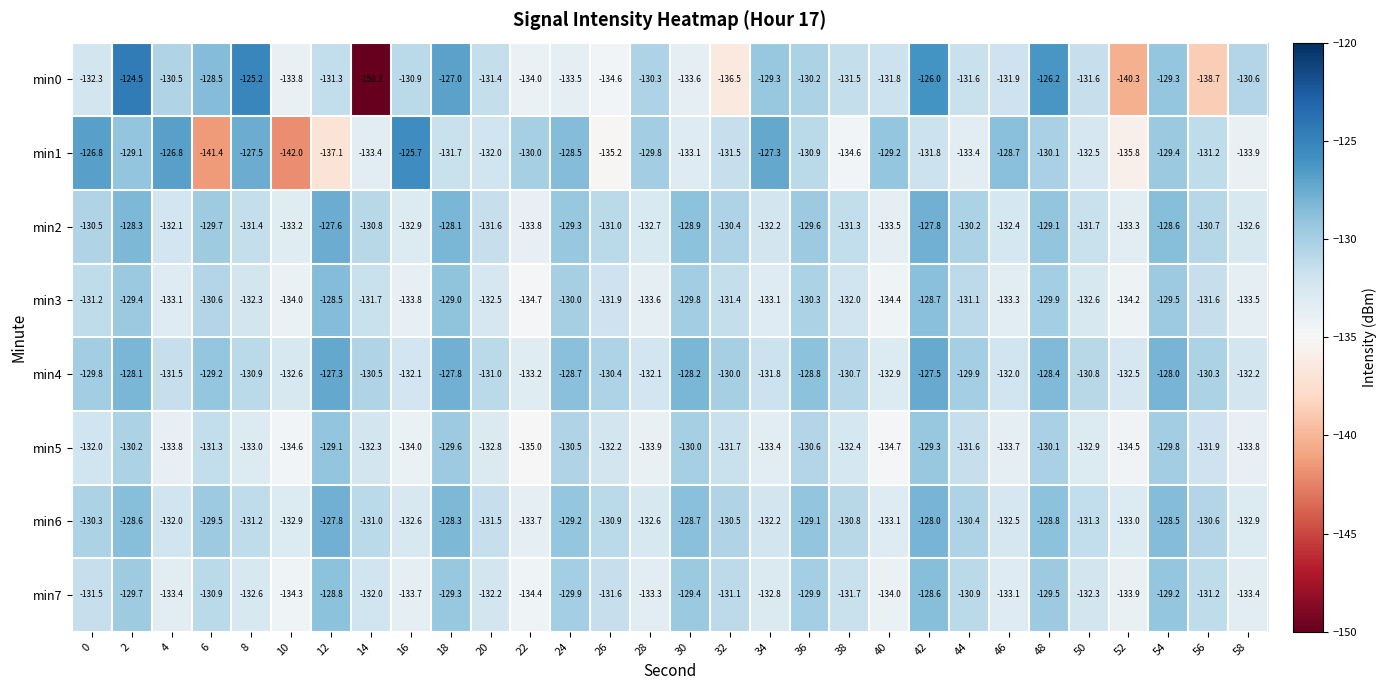

Which series has the largest total across all categories?

min4